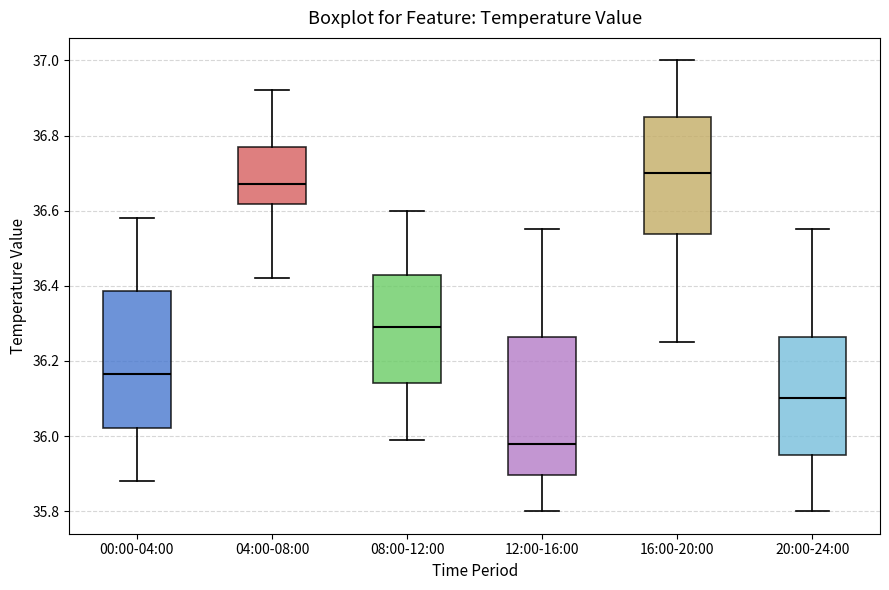

Reading left to right, transcribe this box plot: for each box, give where its median line is, the range the box spans, and where its two whiskers end, as read against the y-axis. The values are not printed on the chart, so give them approximately, as read against the axis.

00:00-04:00: median 36.16, box 36.02 to 36.38, whiskers 35.88 to 36.58
04:00-08:00: median 36.68, box 36.62 to 36.78, whiskers 36.42 to 36.92
08:00-12:00: median 36.30, box 36.14 to 36.42, whiskers 36.00 to 36.60
12:00-16:00: median 35.98, box 35.90 to 36.26, whiskers 35.80 to 36.56
16:00-20:00: median 36.70, box 36.54 to 36.86, whiskers 36.26 to 37.00
20:00-24:00: median 36.10, box 35.96 to 36.26, whiskers 35.80 to 36.56